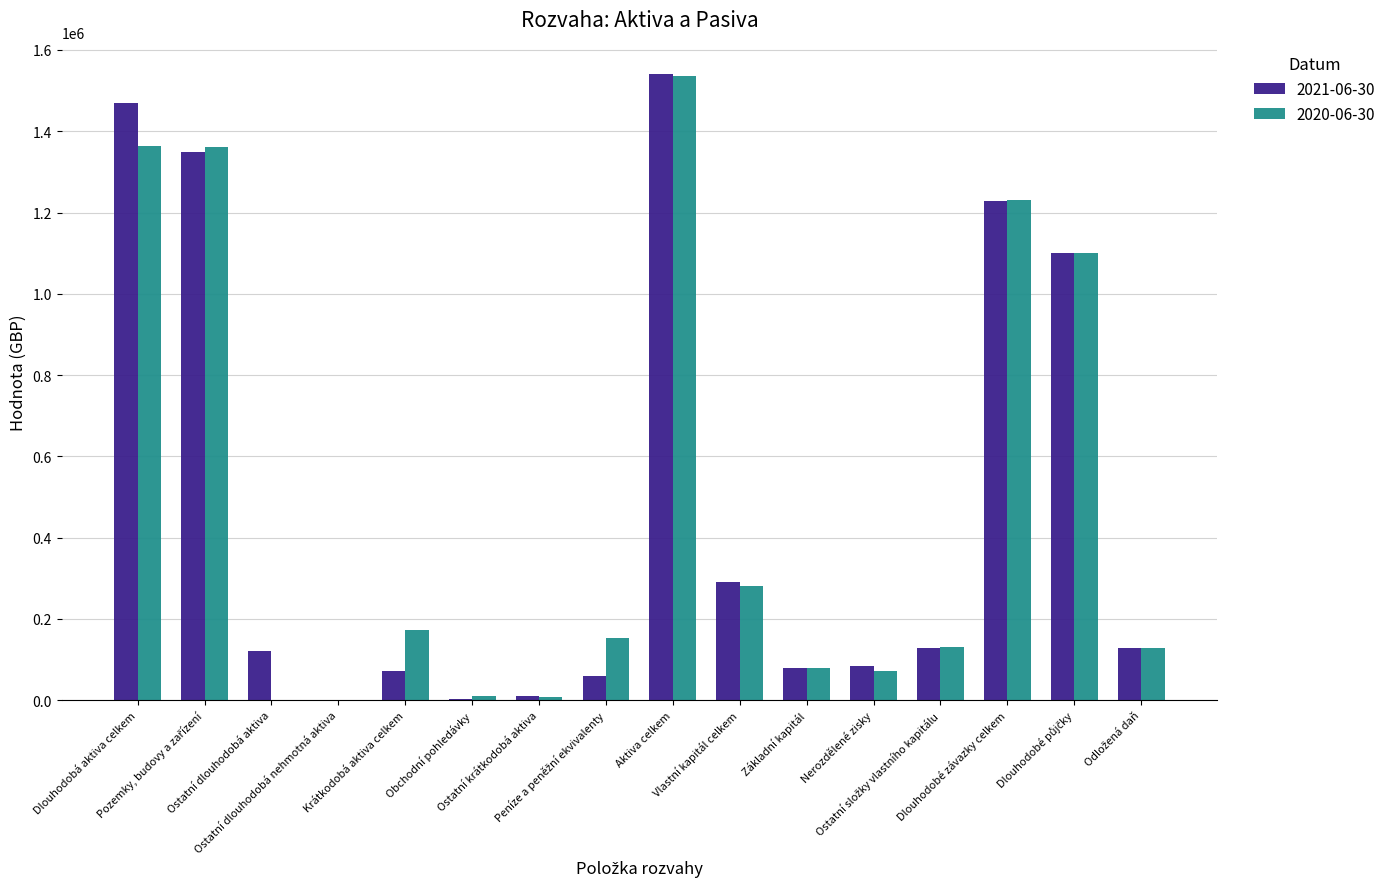

The value of 2021-06-30 at Základní kapitál is 24237. True or false?

False